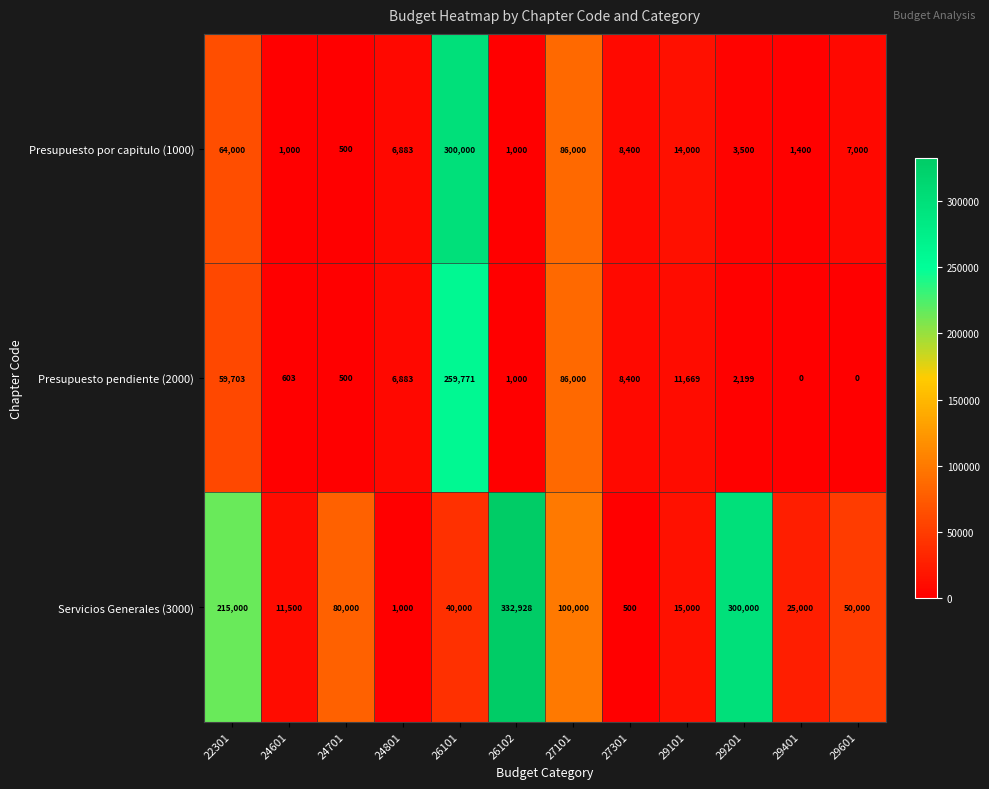

What is the total value across all series at 24801?

14766